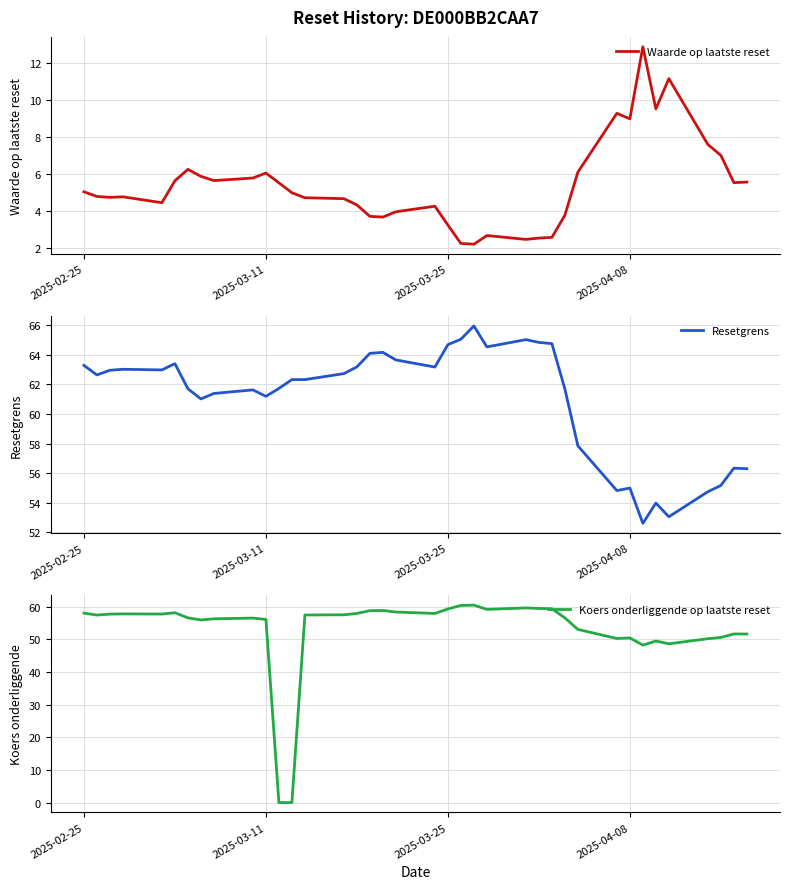

What is the maximum value for Koers onderliggende op laatste reset?

60.5